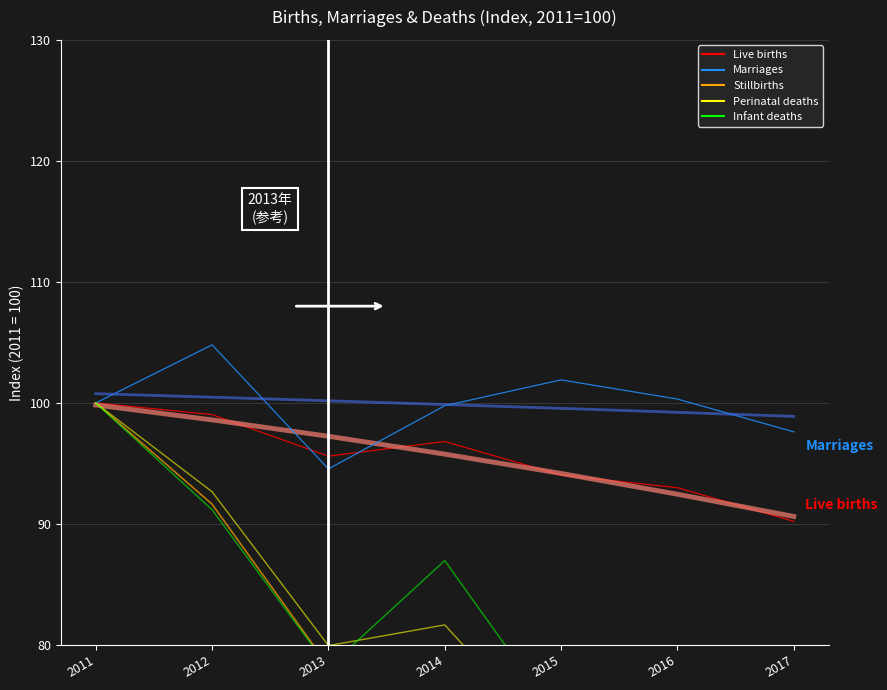

What is the difference between the second highest and second lowest values in the Marriages (Total) series?

4.3